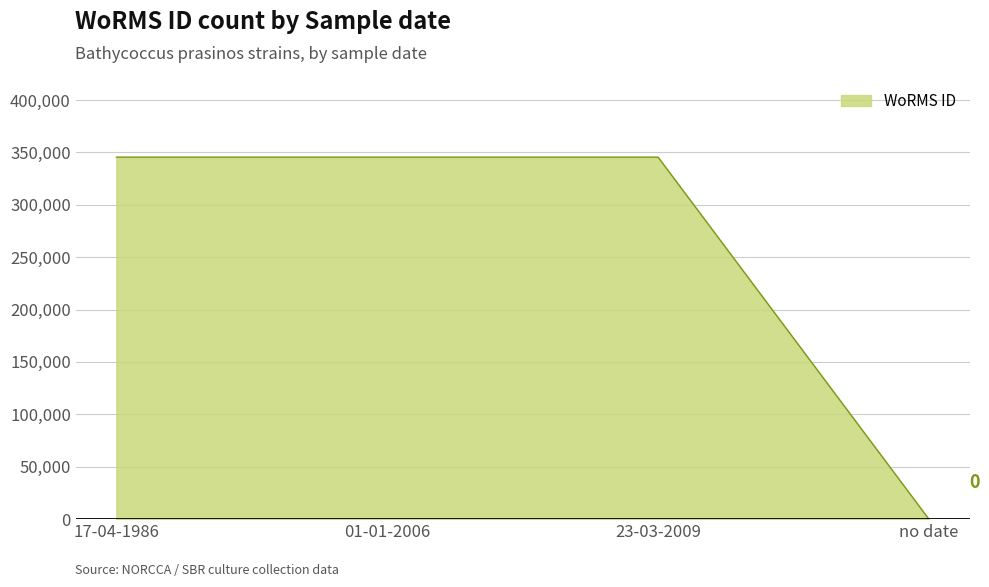

Is it true that the value at 01-01-2006 is 345459?

True